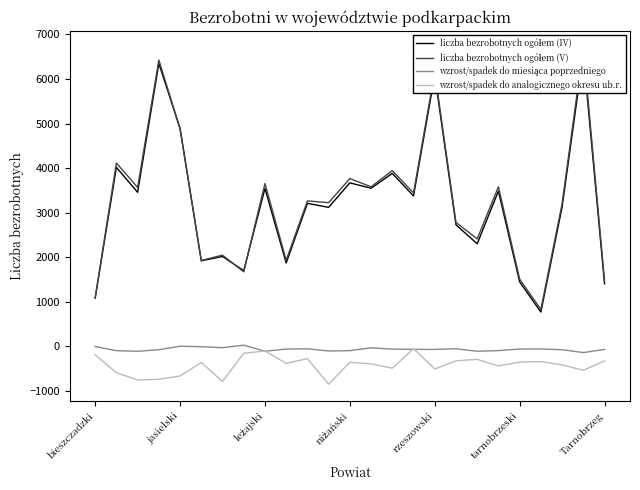

Which series has the largest range (max minus min)?

liczba bezrobotnych ogółem (V)